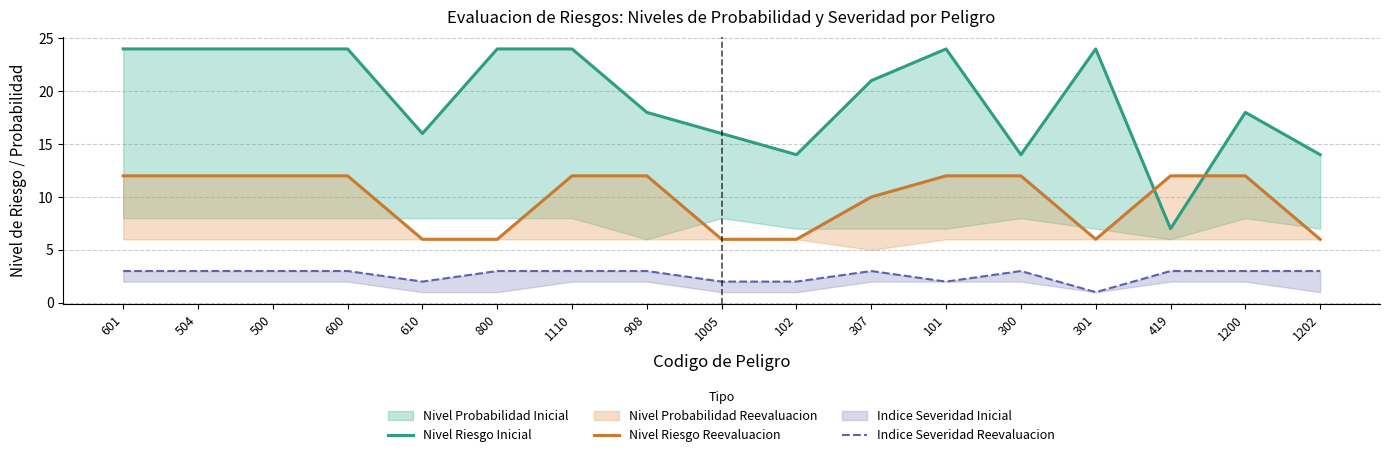

How many values in the Nivel Riesgo Reevaluacion series are below 12?

7